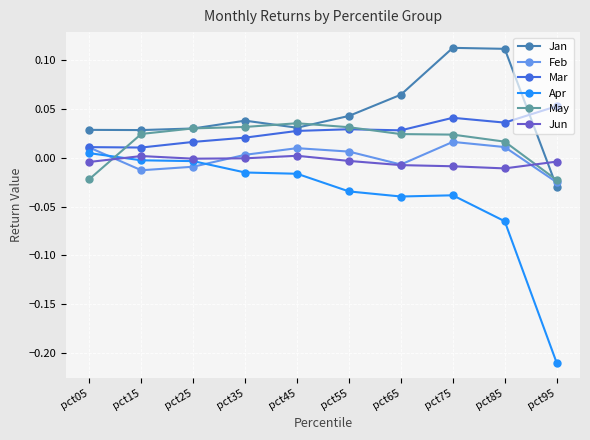

At which label does Feb first exceed 0?

pct05